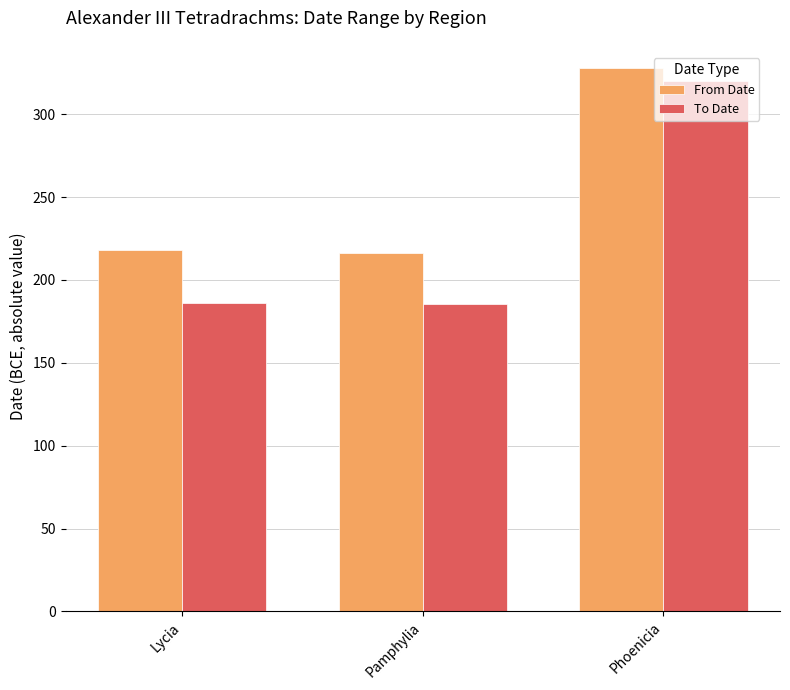

What is the label of the 2nd bar from the right?

Pamphylia